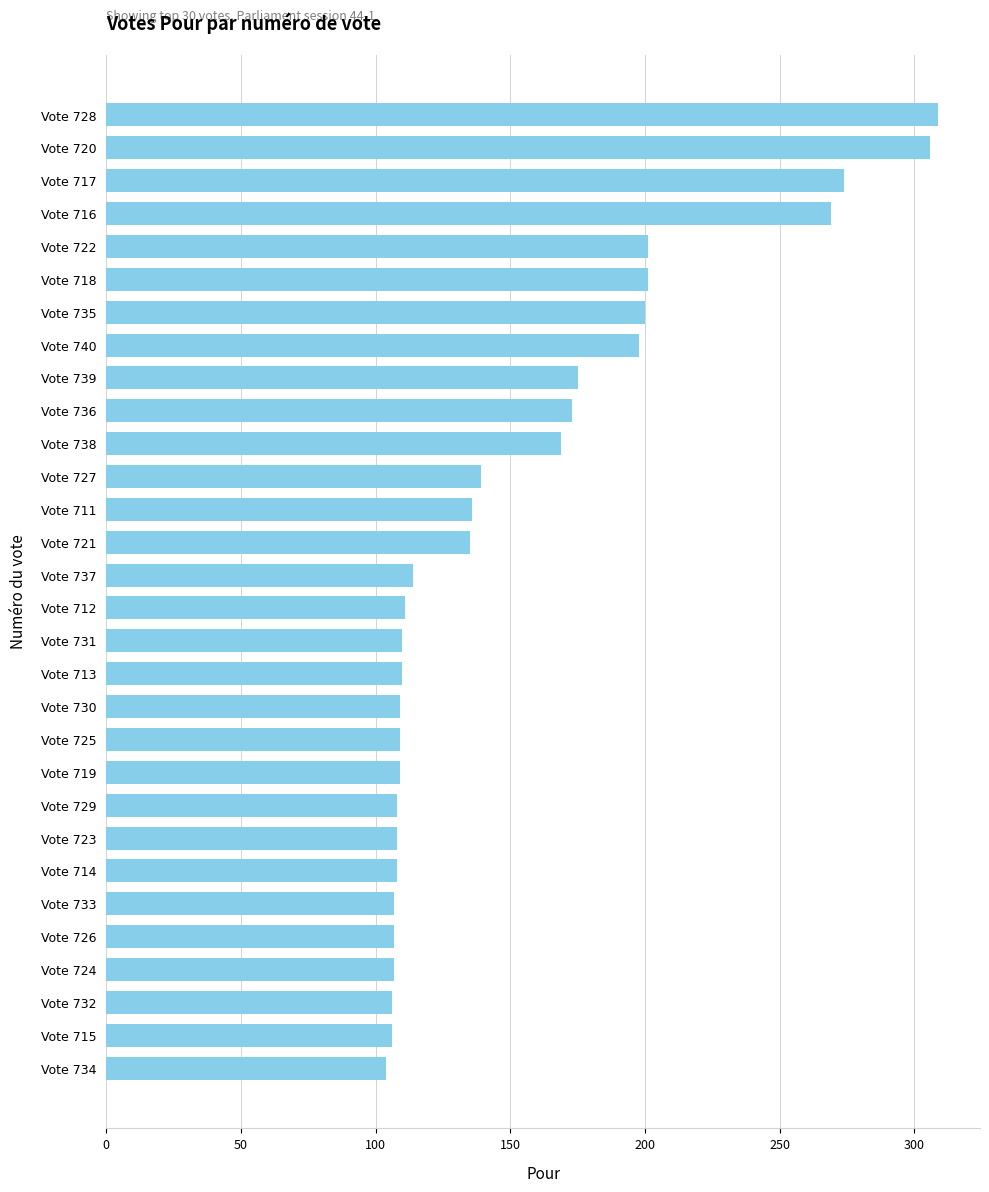

What is the label of the 27th bar from the top?

Vote 724